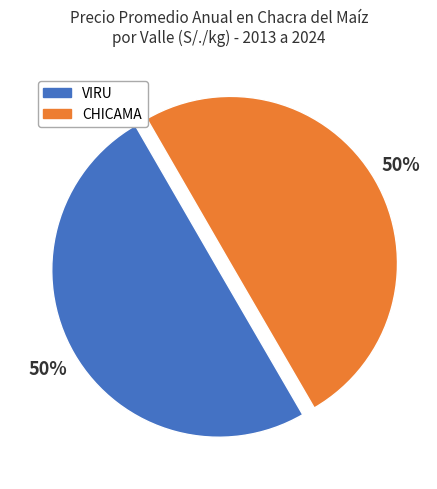

How many slices are in this pie chart?

2